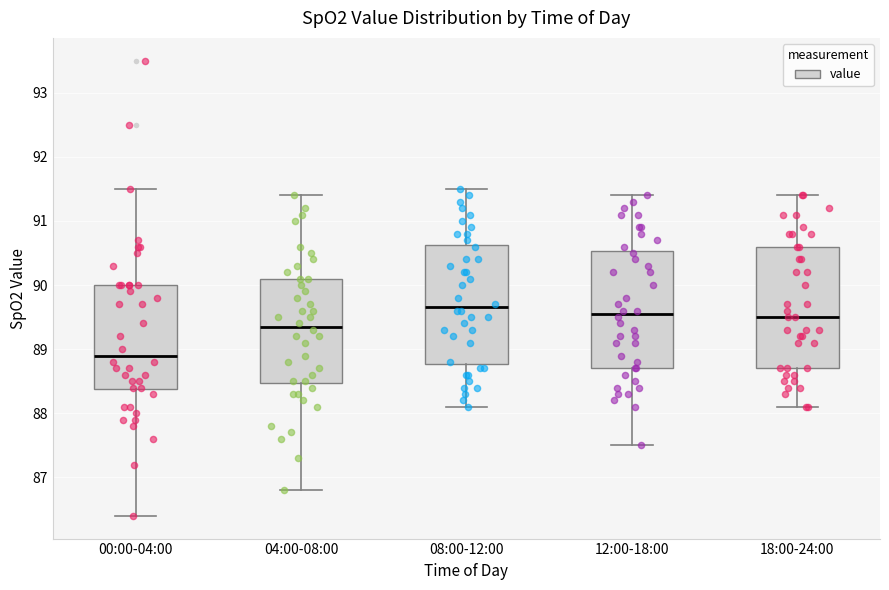

Where is the lower edge of the box for 08:00-12:00 on the y-axis? The values are not printed on the chart, so give them approximately, as read against the axis.

88.8